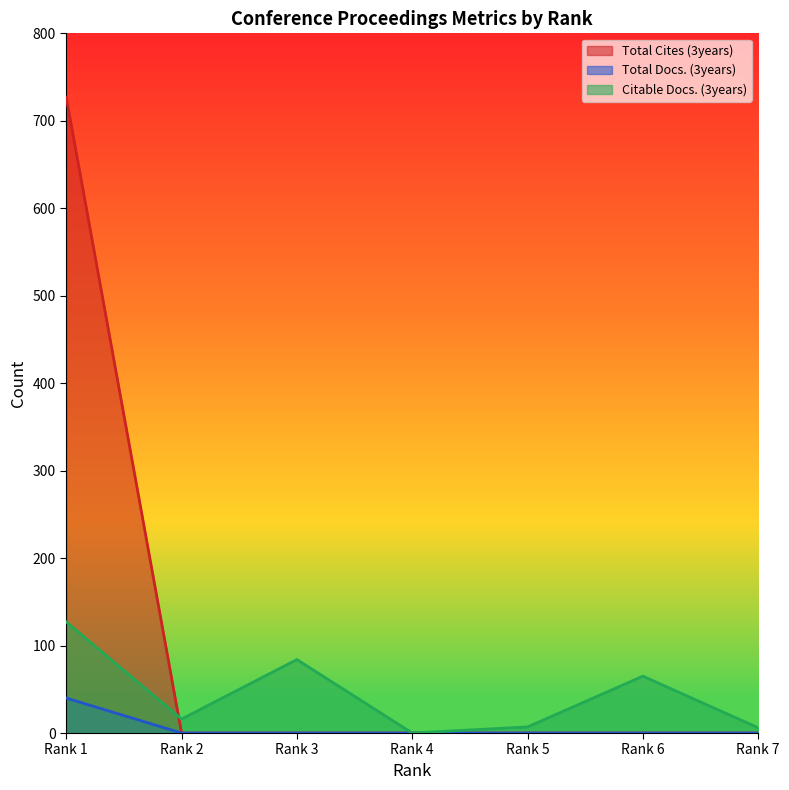

What is the difference between the Total Cites (3years) values at Rank 1 and Rank 7?

727